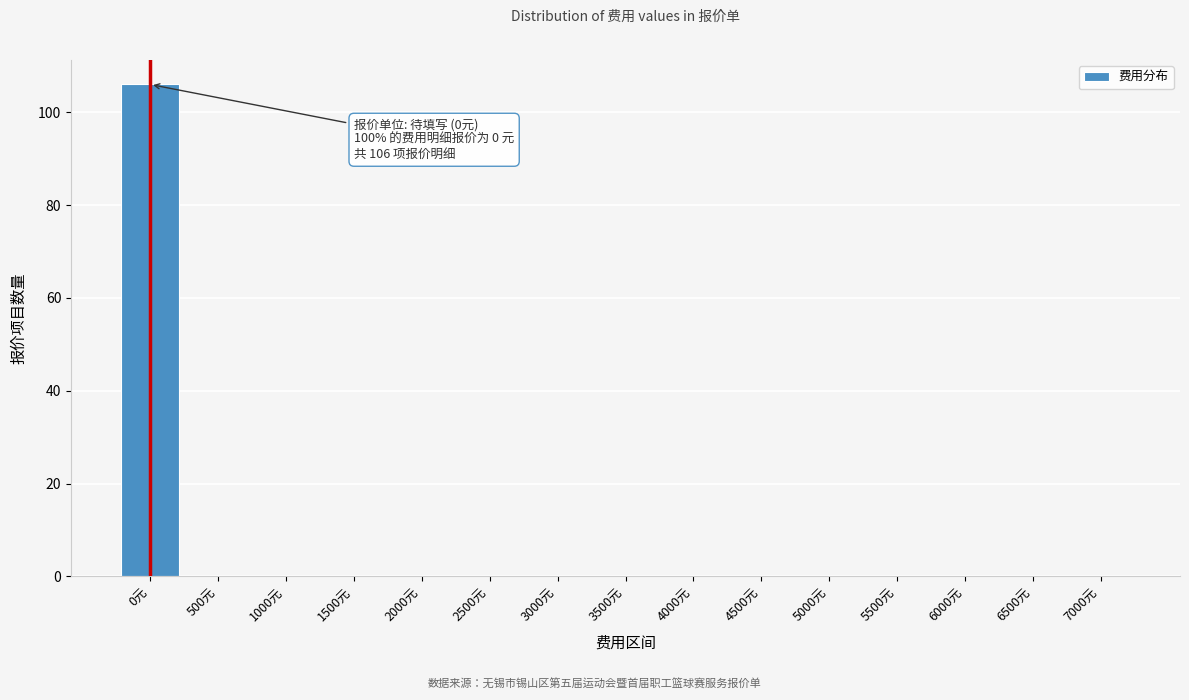

Reading left to right, extract all data points from this chart.

0元=106	500元=0	1000元=0	1500元=0	2000元=0	2500元=0	3000元=0	3500元=0	4000元=0	4500元=0	5000元=0	5500元=0	6000元=0	6500元=0	7000元=0